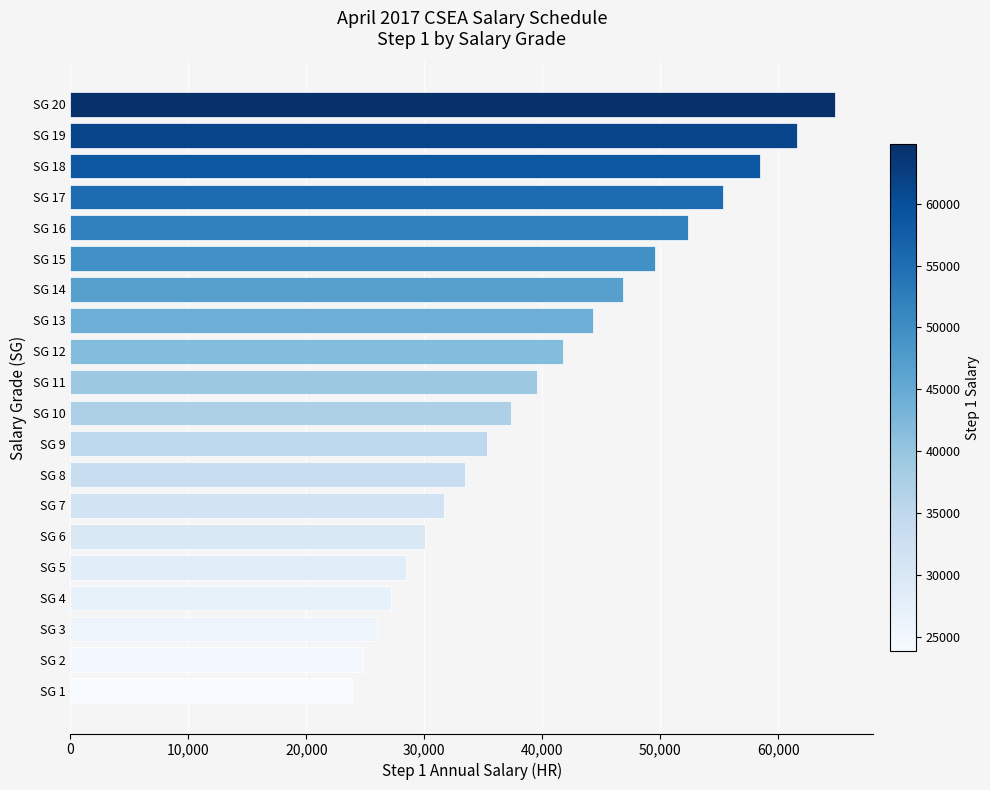

How many values are below 39533?

10